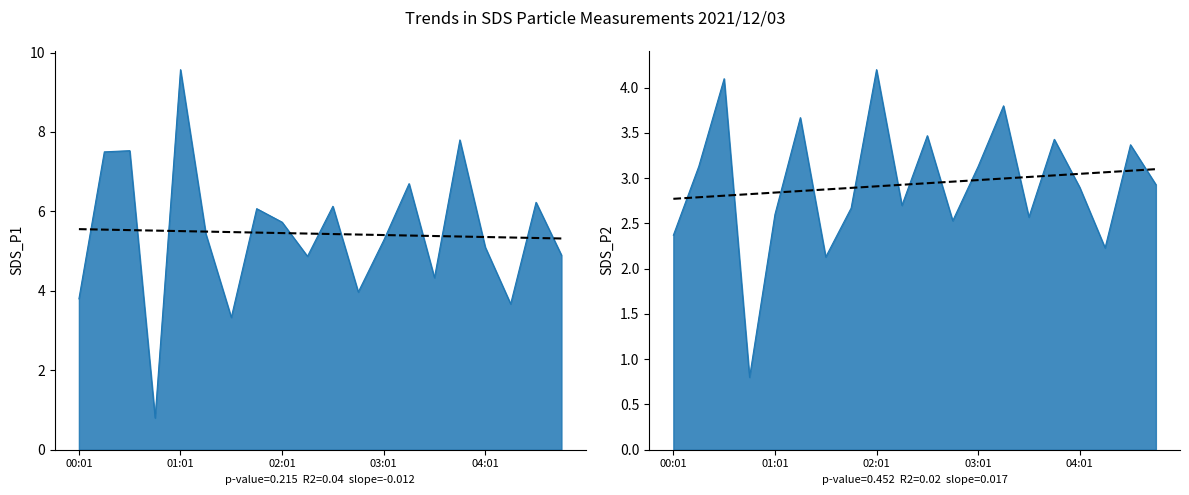

Does the chart display data point markers on the line(s)?

No